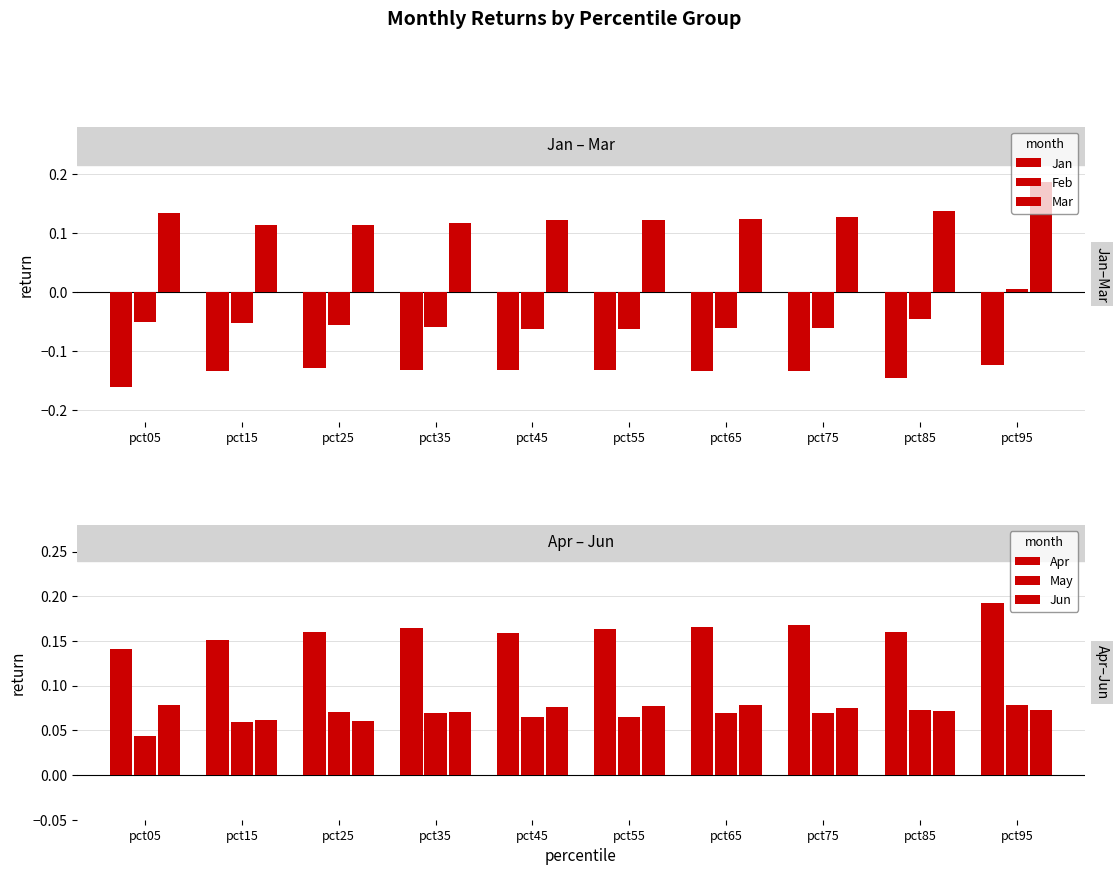

What is the value of the May bar at the 4th from the left?

0.1